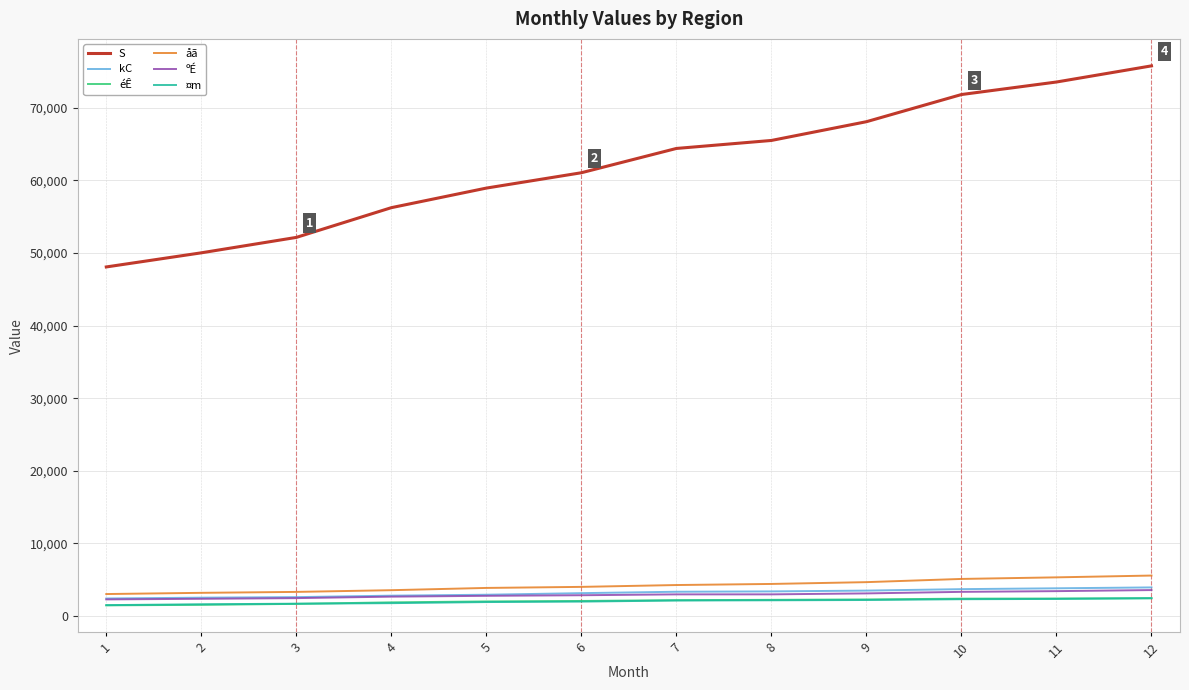

What is the total value across all series at 4?

68982